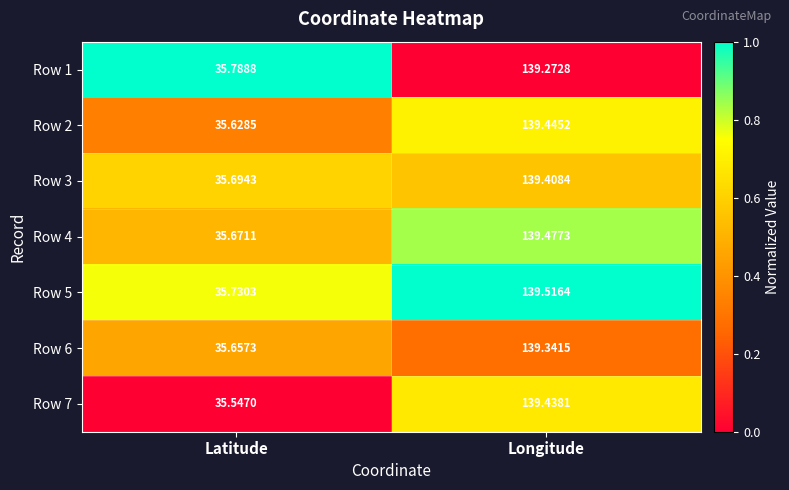

Which label corresponds to the smallest value in the chart?

Latitude